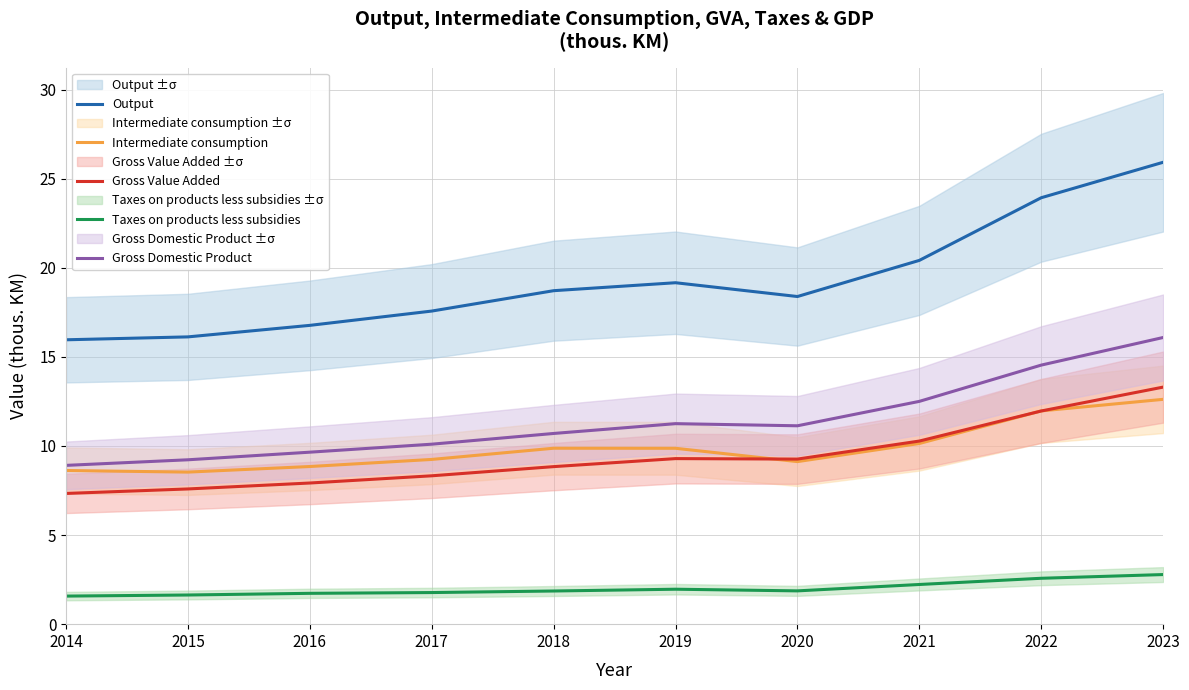

True or false: Gross Value Added has more than 2 points higher than both neighbors.

False